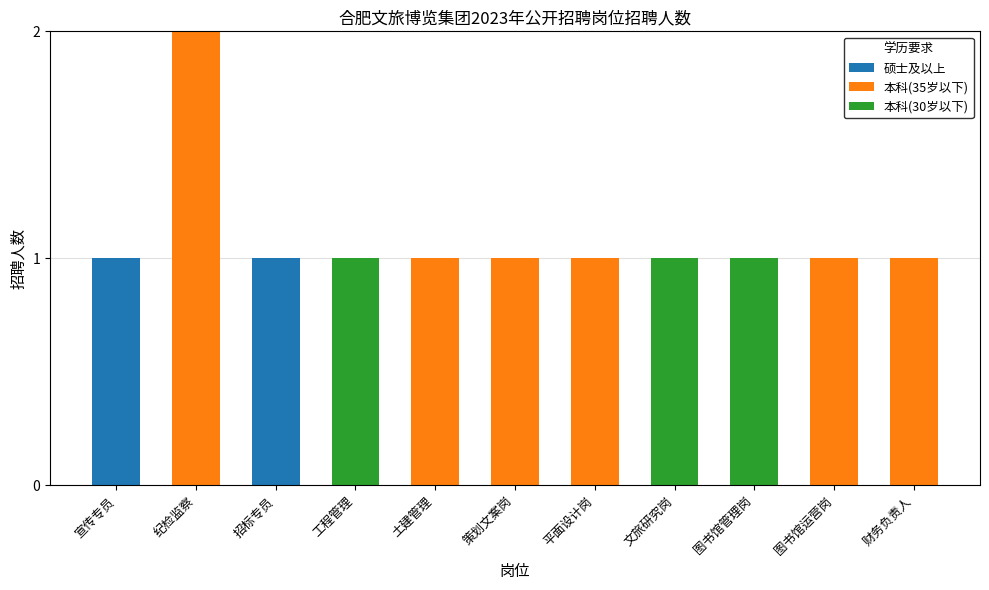

What are all the series names shown in the legend?

硕士及以上, 本科(35岁以下), 本科(30岁以下)